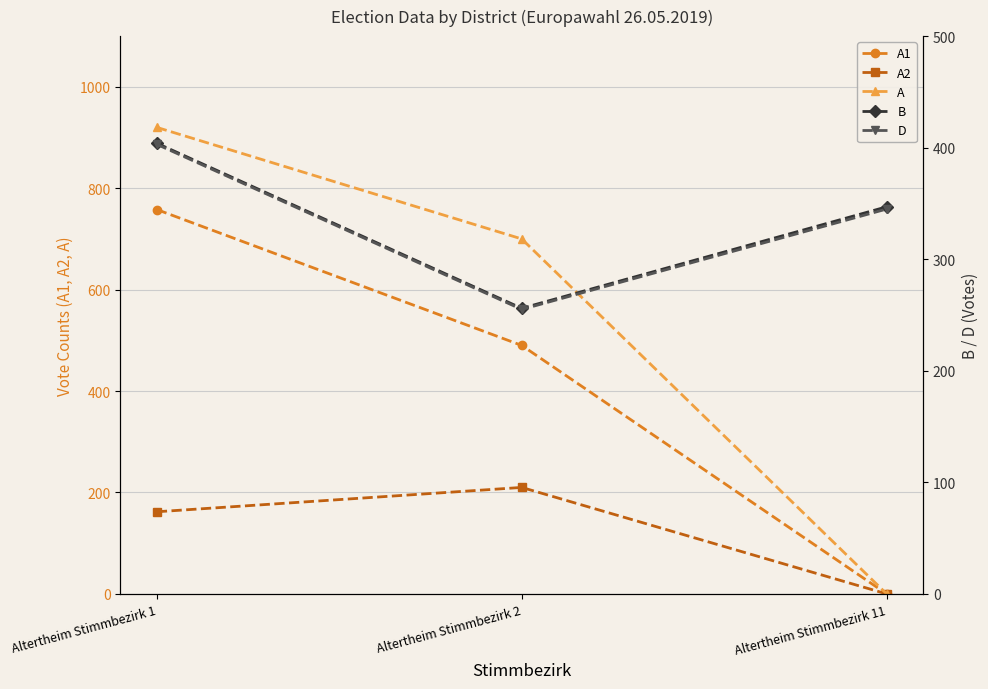

Rank the categories by A value from lowest to highest.

Altertheim Stimmbezirk 11, Altertheim Stimmbezirk 2, Altertheim Stimmbezirk 1